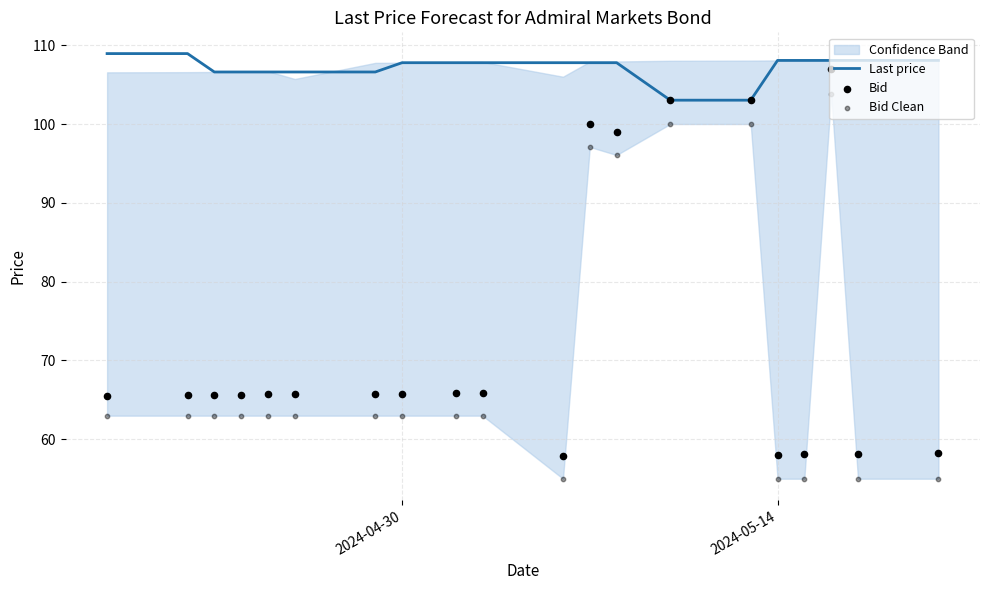

At how many categories does at least one series exceed 97?

20